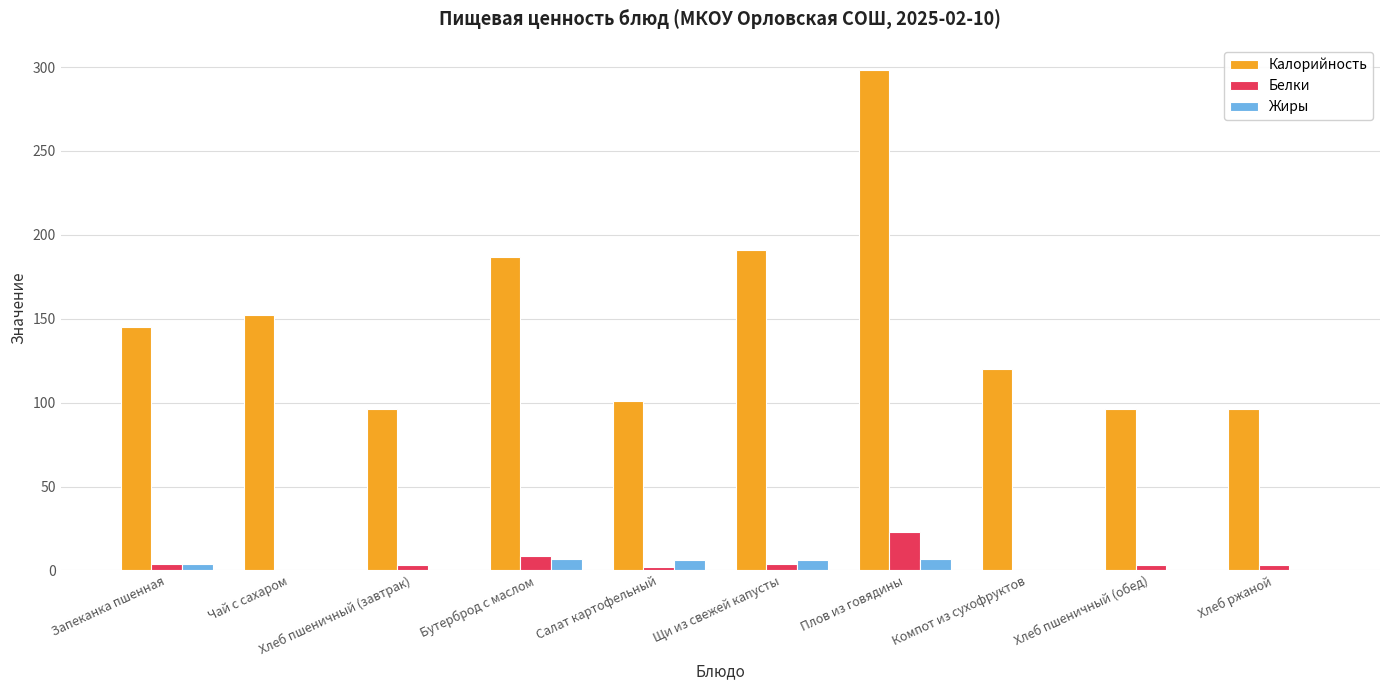

Between Компот из сухофруктов and Хлеб ржаной, which series saw the biggest shift?

Калорийность